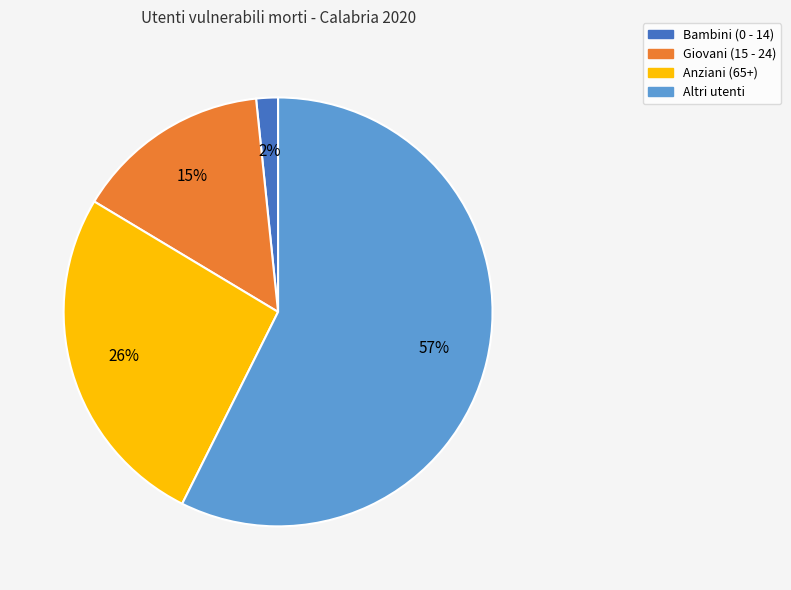

Is the sum of Anziani (65+) and Bambini (0 - 14) greater than half?

No